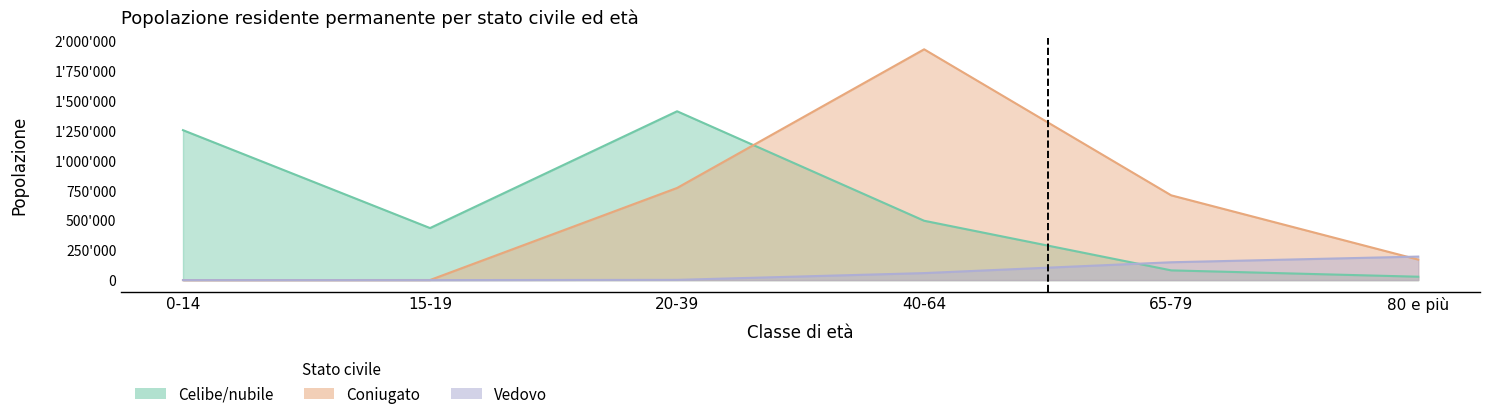

What is the label of the 4th point from the left?

40-64